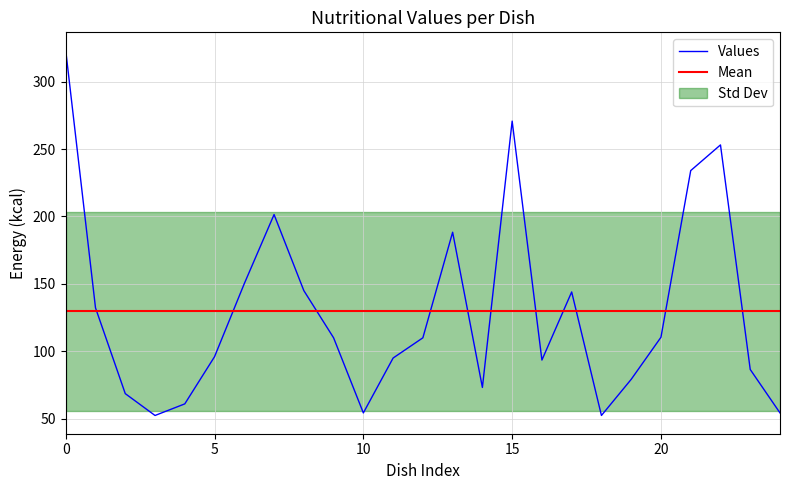

Which series ends up on top after the final intersection of Mean and Values?

Mean